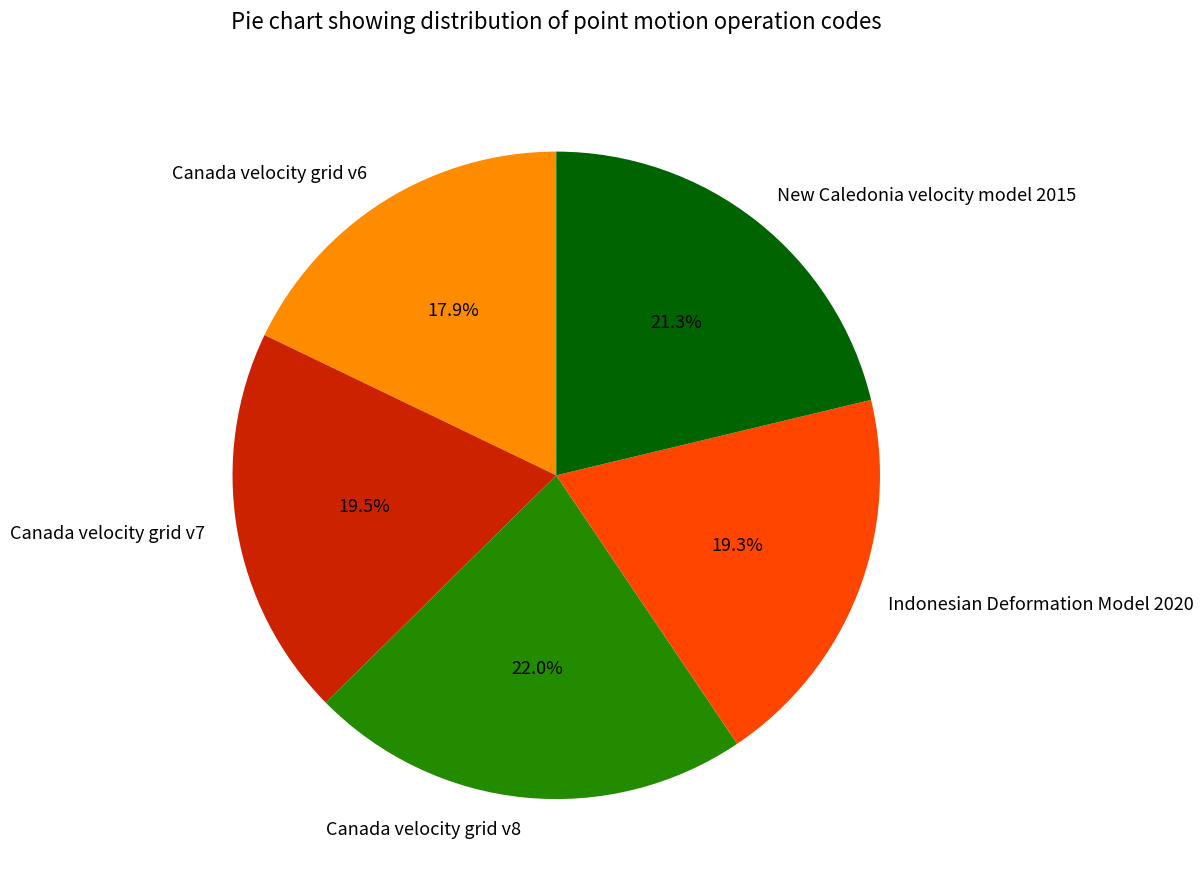

Which category has the biggest portion of the pie?

Canada velocity grid v8